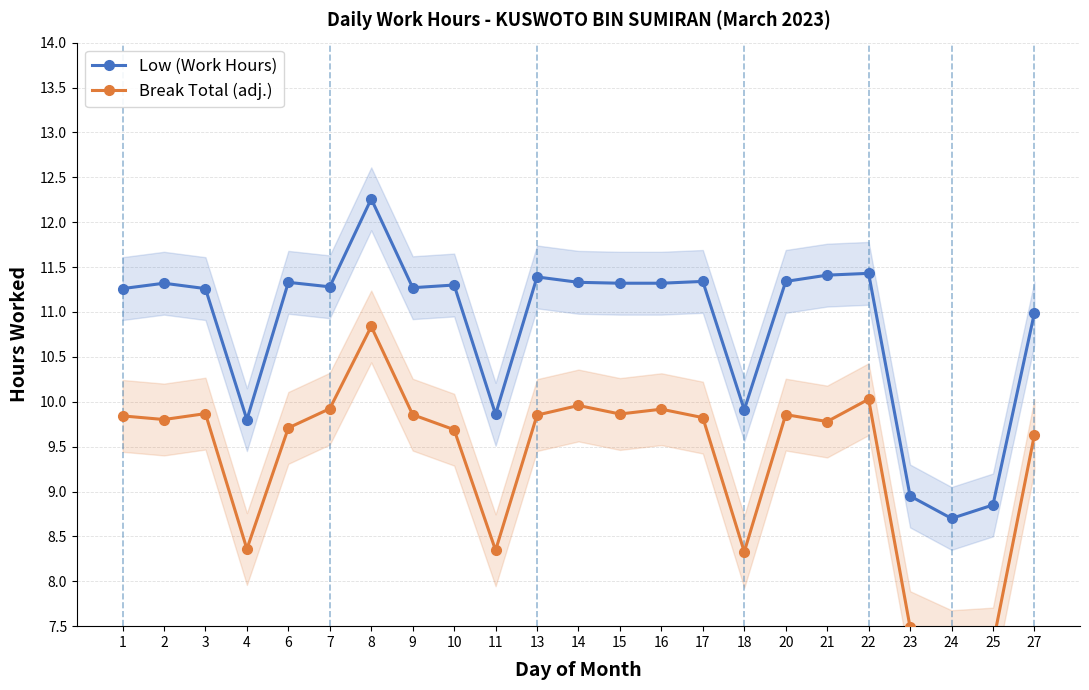

What is the minimum value for Low (Work Hours)?

8.7